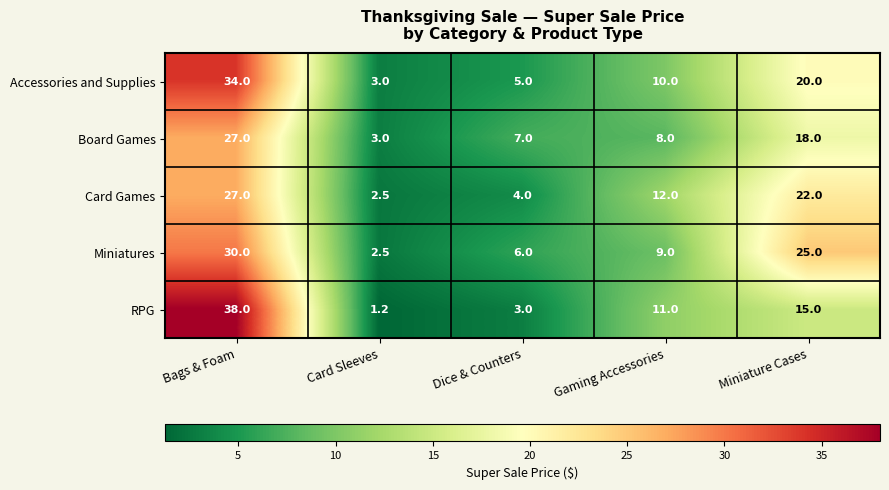

What is the total value across all series at Gaming Accessories?

50.0